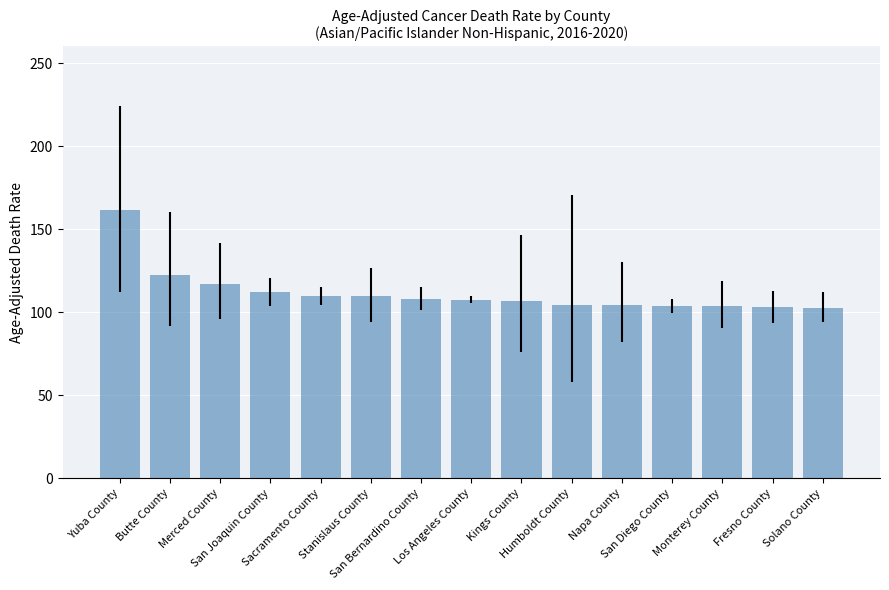

At which category does the chart reach its peak across all series?

Yuba County